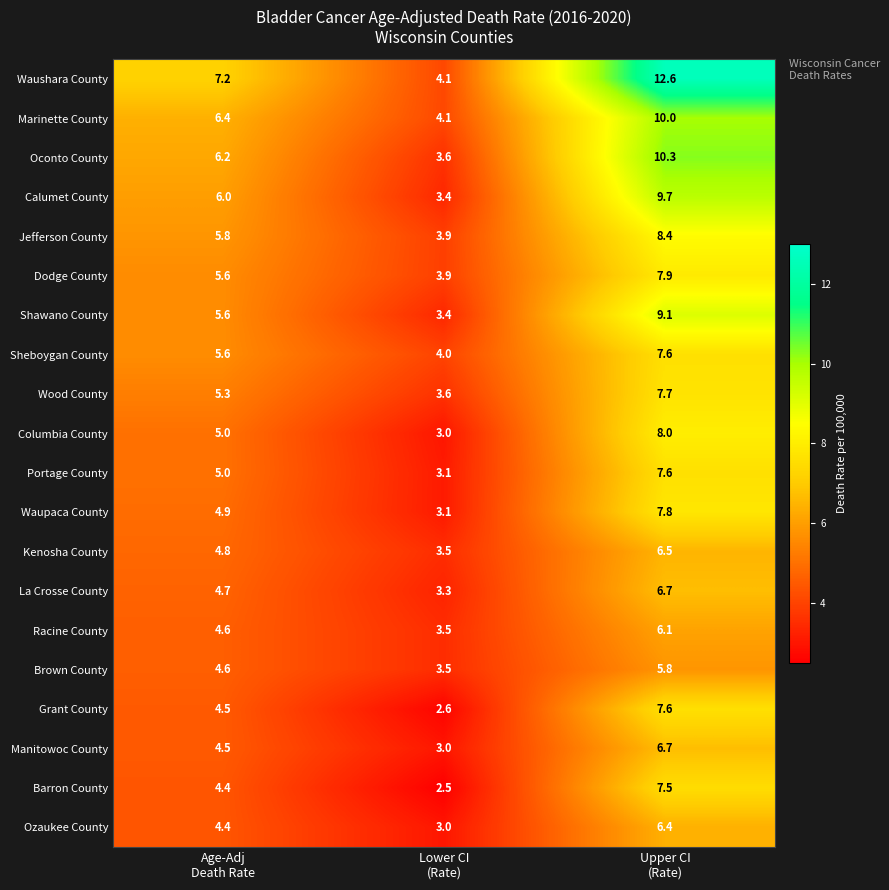

What is the total value across all series at Lower CI
(Rate)?

68.1